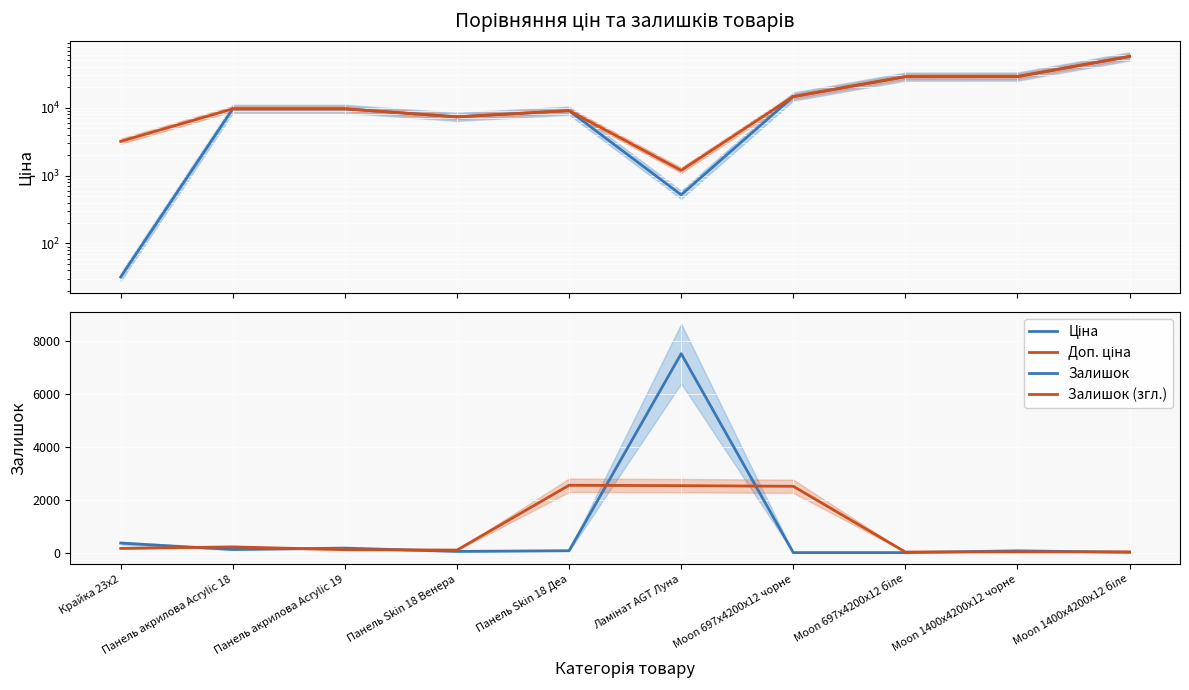

What is the total value across all series at Панель Skin 18 Венера?

14861.1